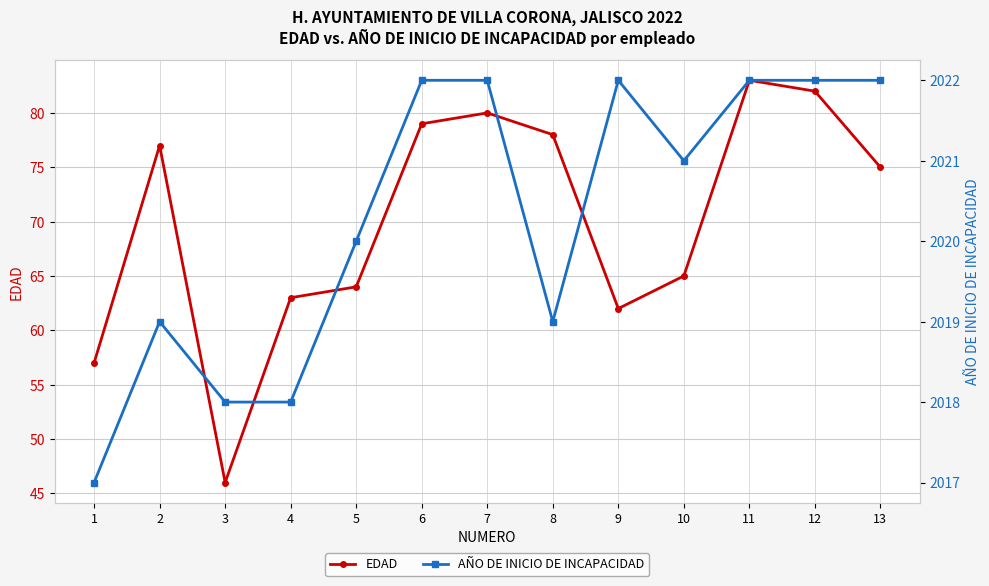

What is the total value across all series at 5?

2084